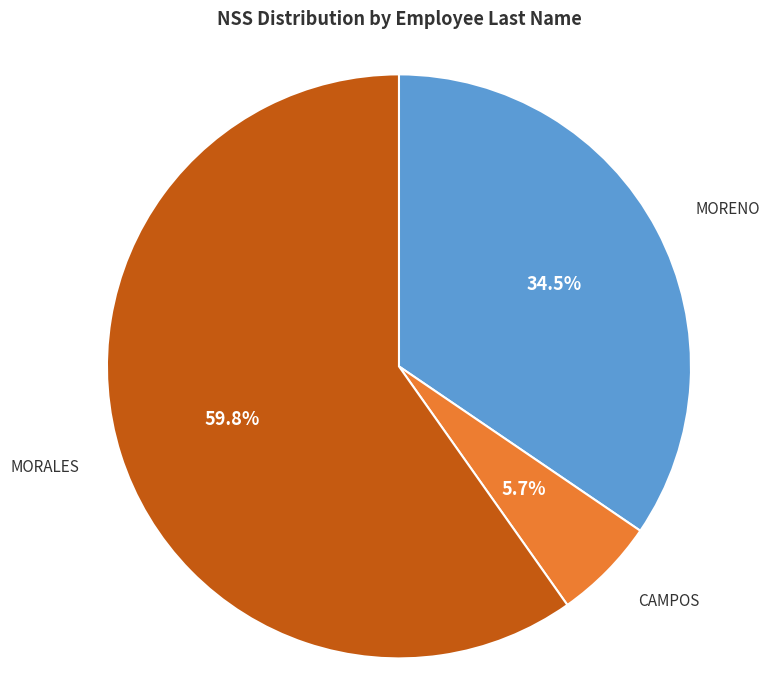

Do CAMPOS and MORENO together represent more than half of the pie?

No